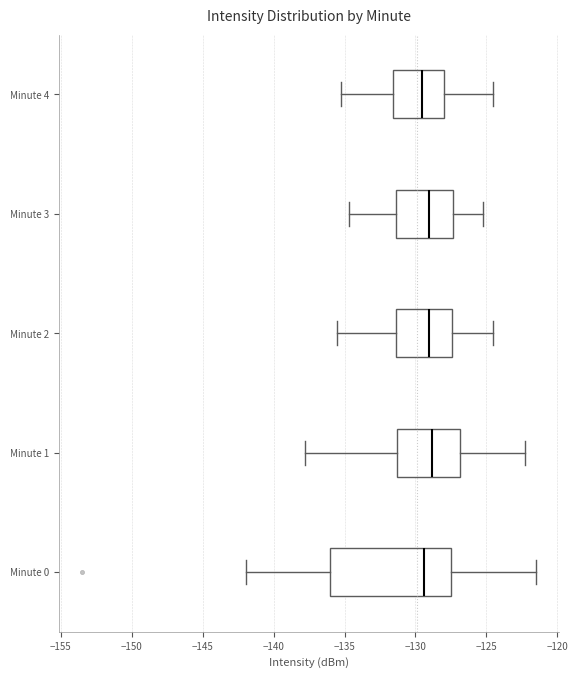

Which box is the widest, from its left edge to its right edge?

Minute 0